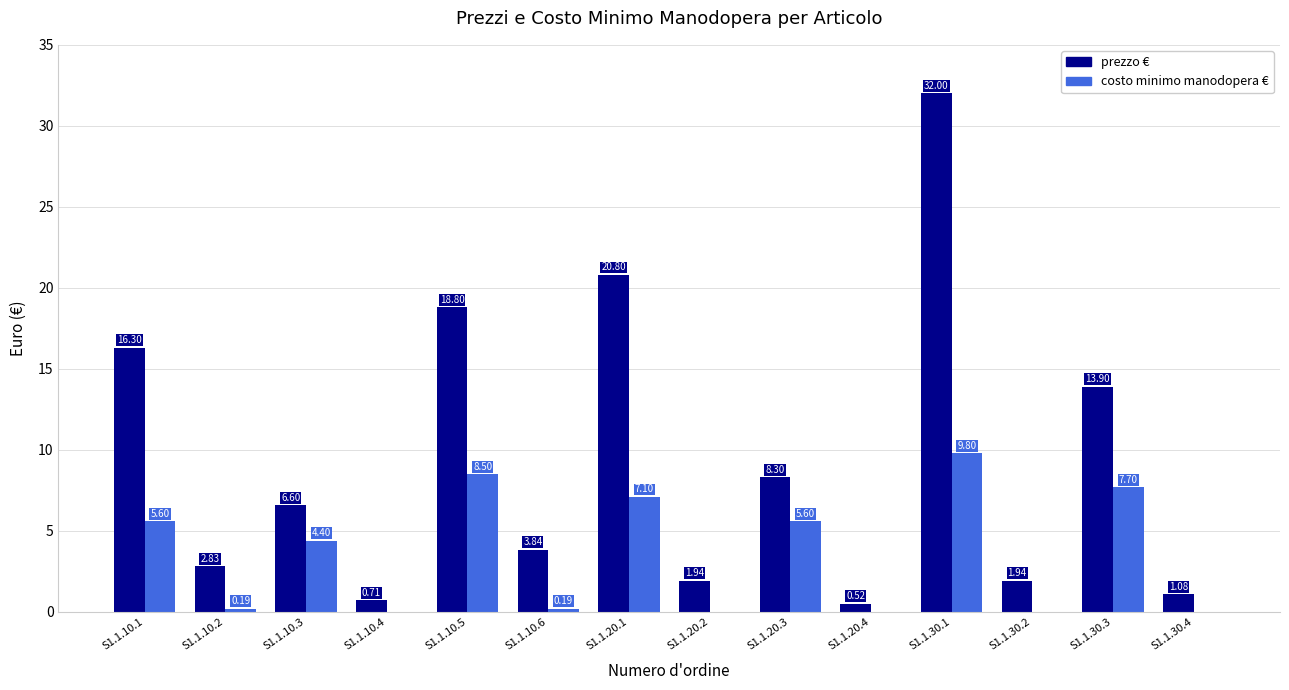

What is the maximum value for prezzo €?

32.0